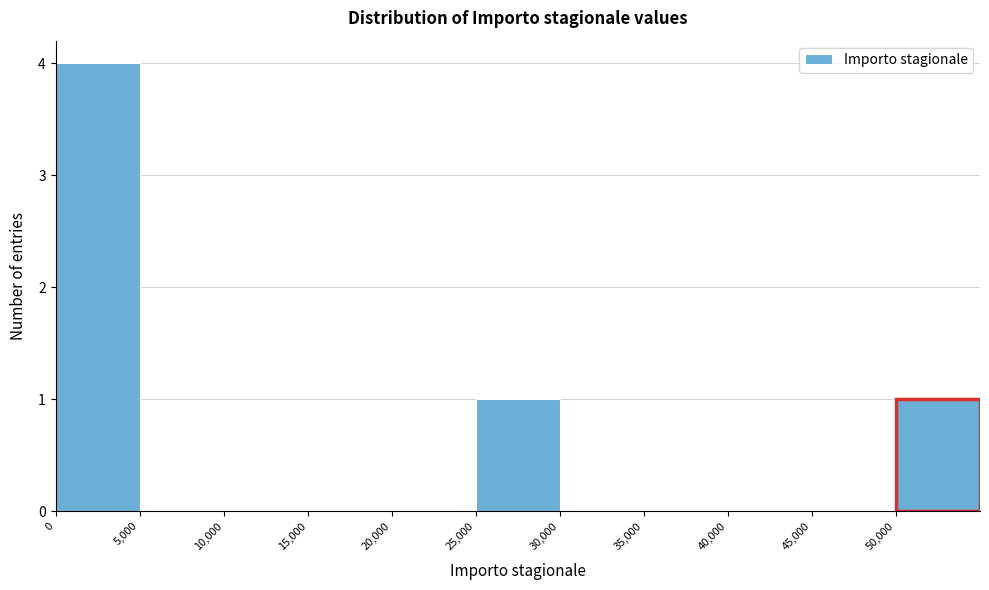

How tall is the bar that spans 25000 to 30000 on the x-axis? The values are not printed on the chart, so give them approximately, as read against the axis.

1